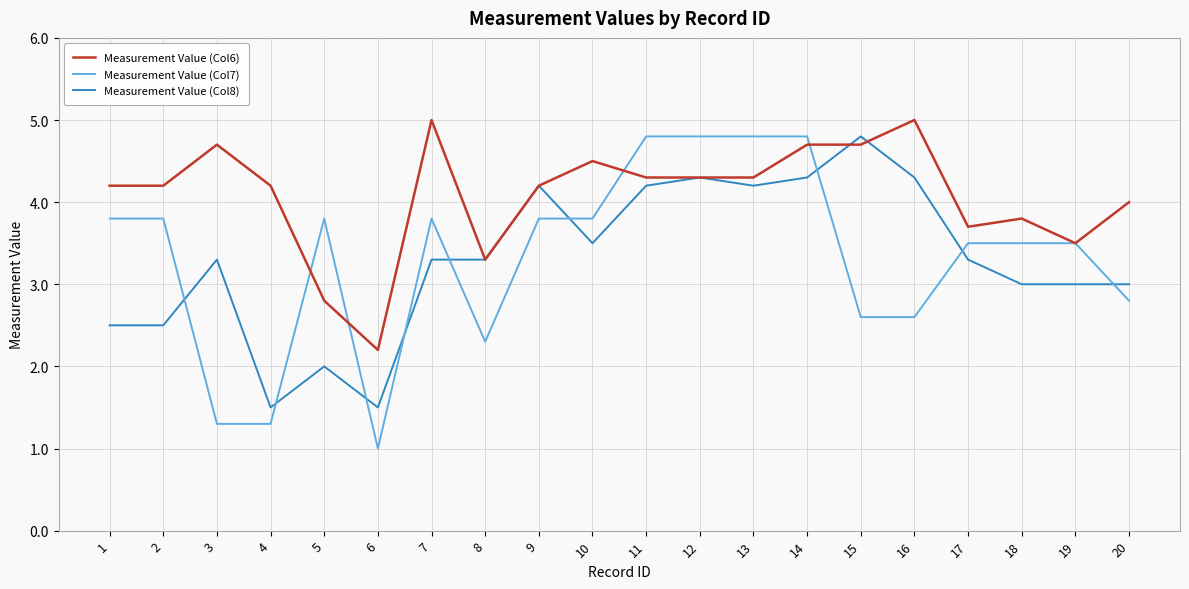

At 2, list the series in order from largest to smallest.

Measurement Value (Col6), Measurement Value (Col7), Measurement Value (Col8)